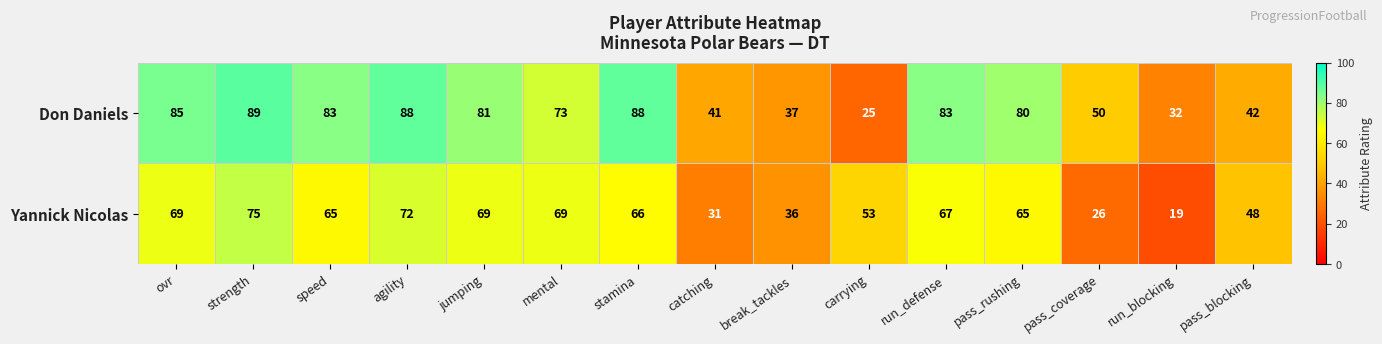

True or false: Yannick Nicolas has a value of 110 at agility.

False